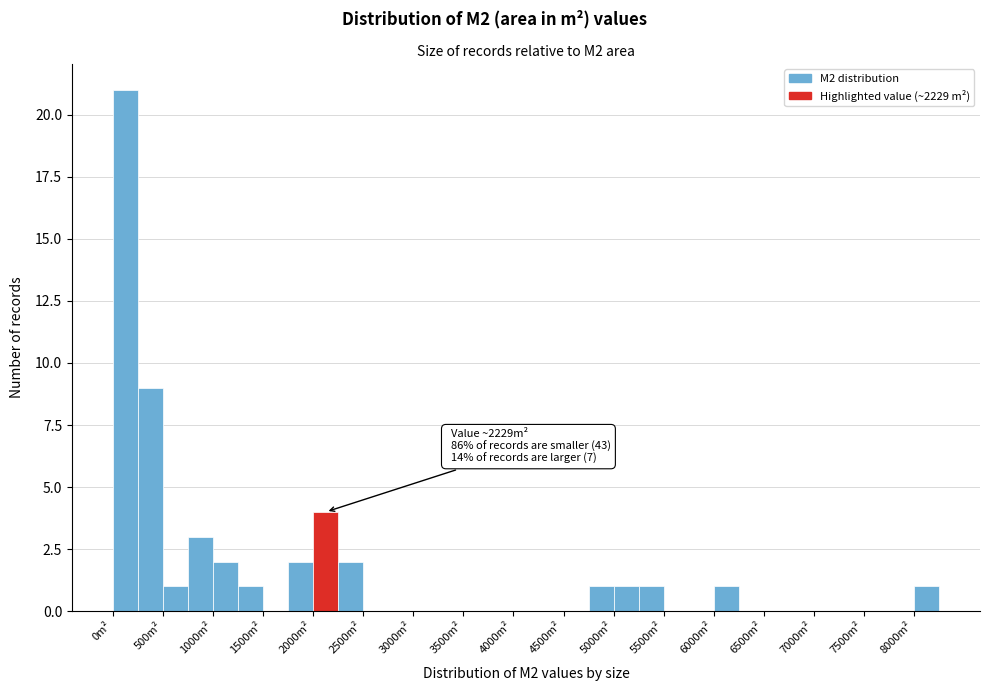

Over which range of the x-axis is the bar tallest?

0 to 250